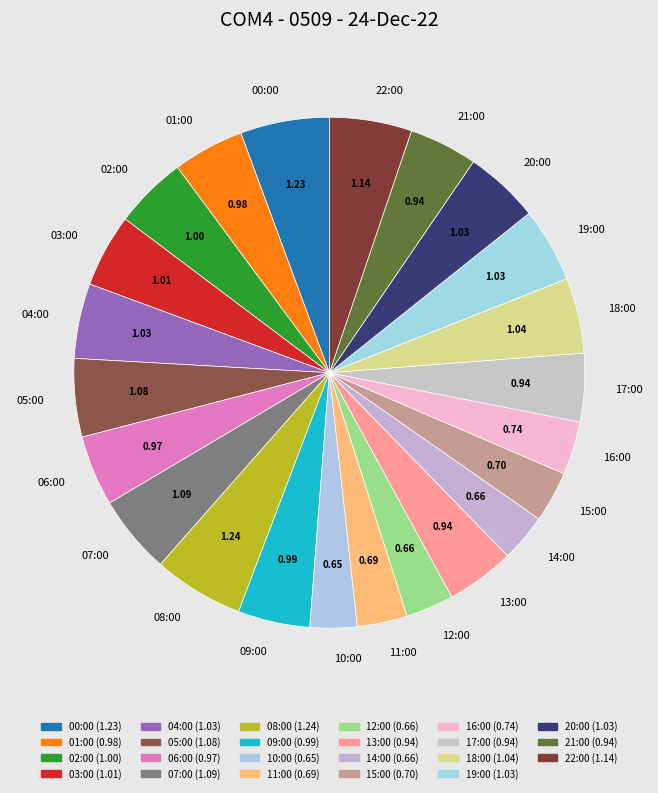

Is it true that 20:00 is 15% of the pie?

False